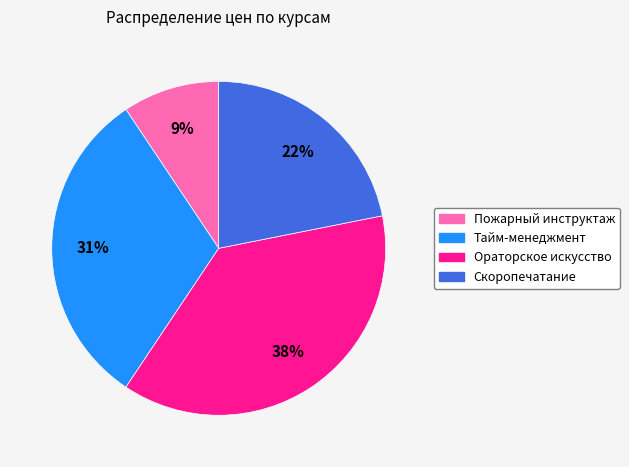

To the nearest percent, what percentage of the pie is Пожарный инструктаж?

9%